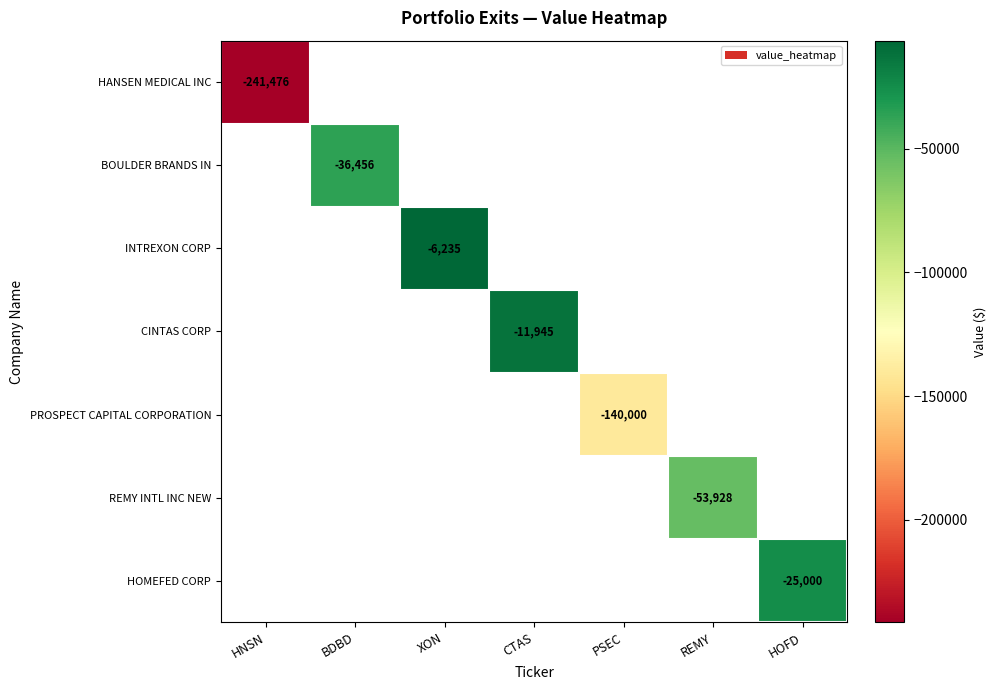

The HOMEFED CORP series shows -7546 at HOFD. True or false?

False